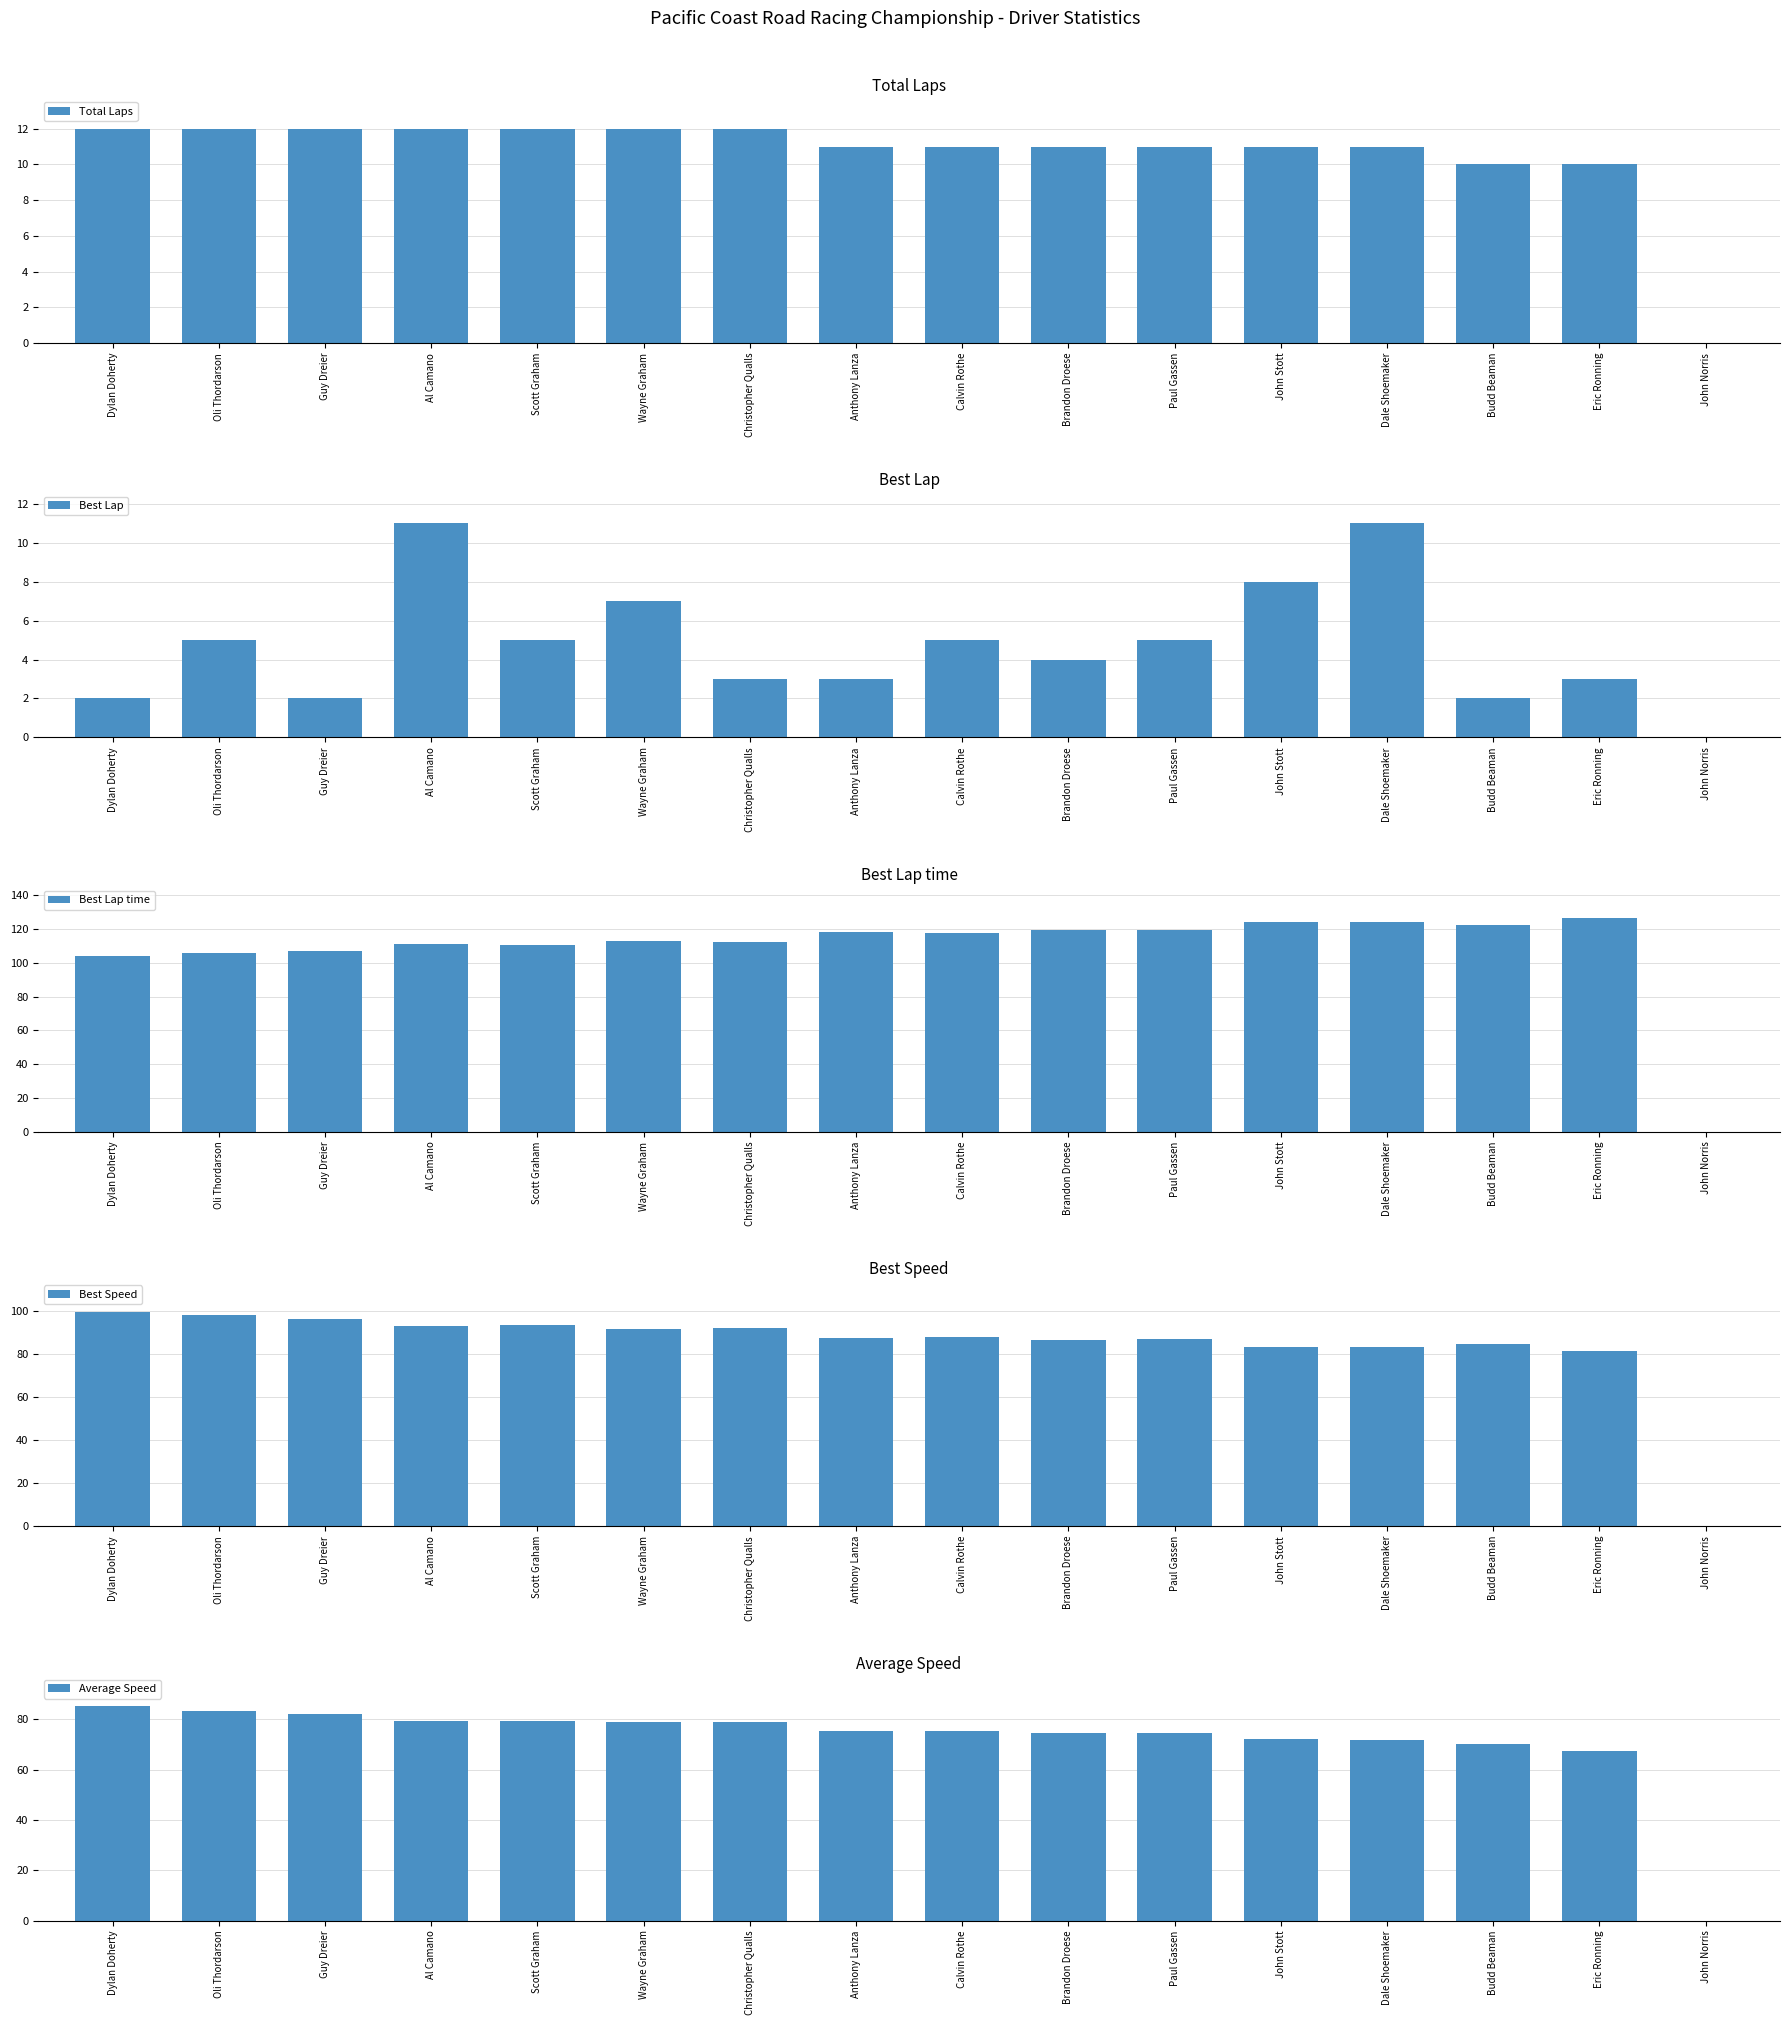

Count the number of data series in this chart.

5